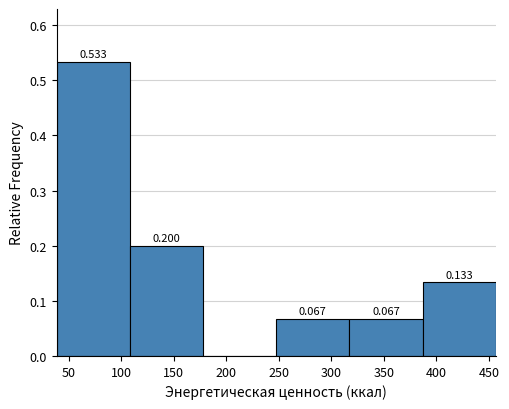

Over which range of the x-axis is the bar tallest?

40 to 110